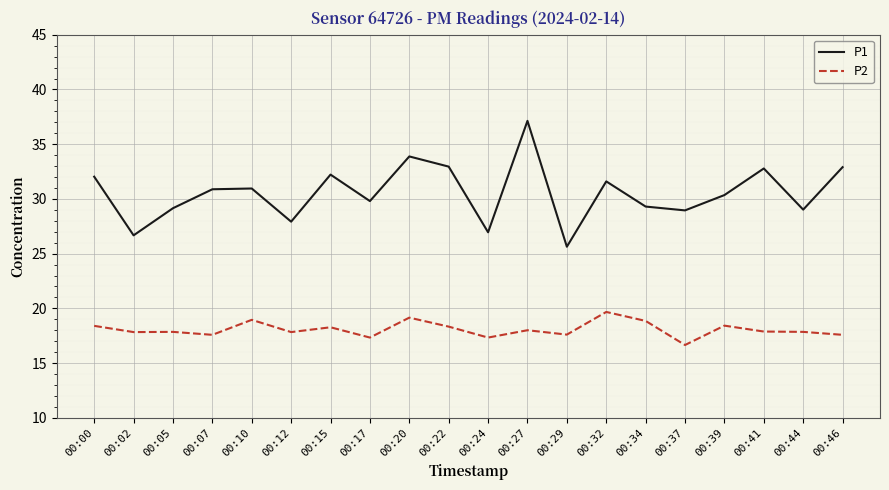

List the series in order of their peak value, lowest first.

P2, P1